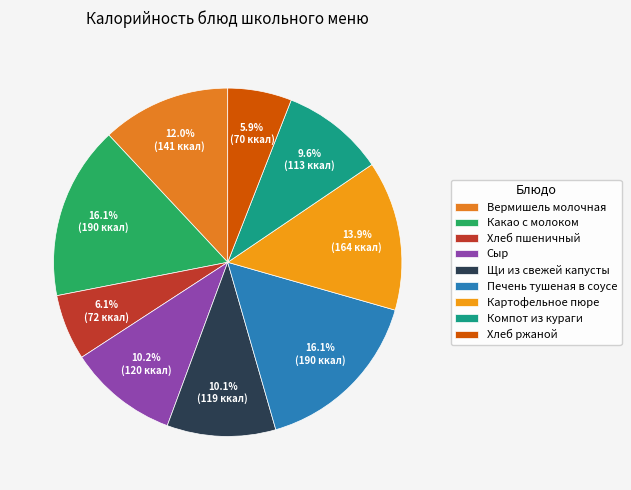

What percentage is the Хлеб ржаной slice, to the nearest percent?

6%